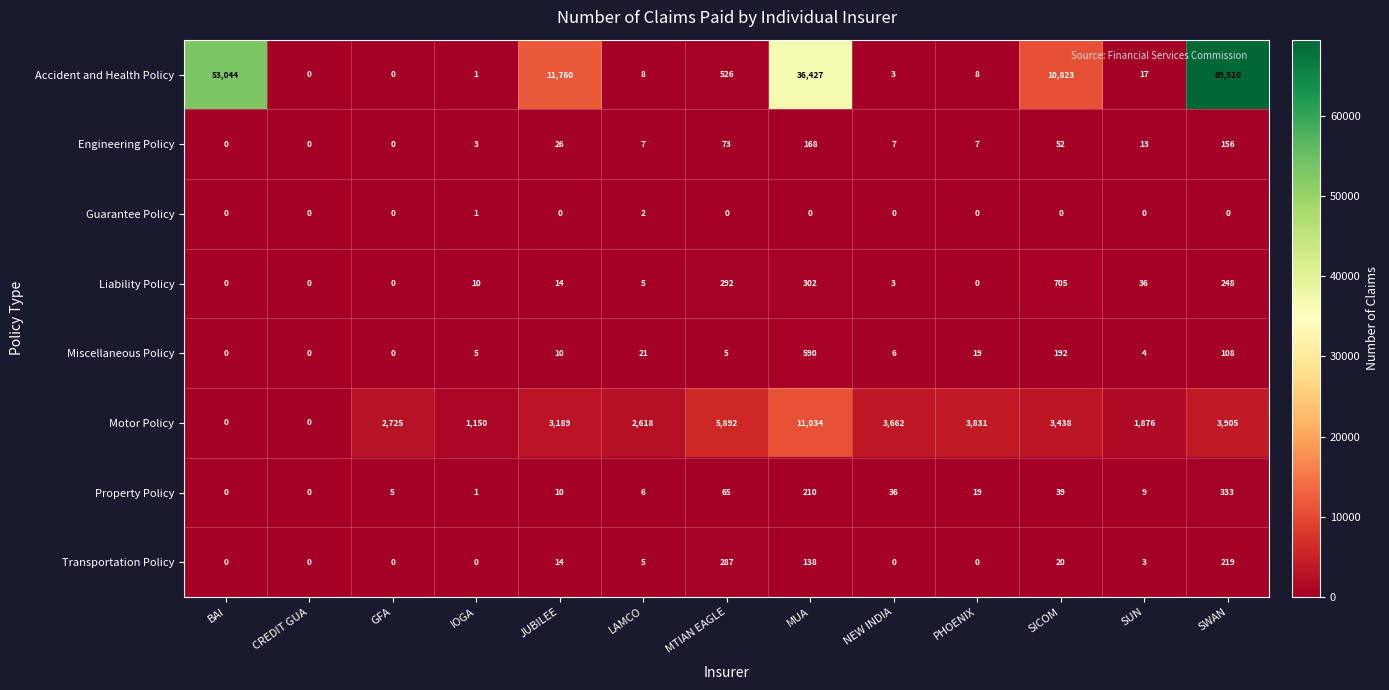

What is the maximum value for Engineering Policy?

168